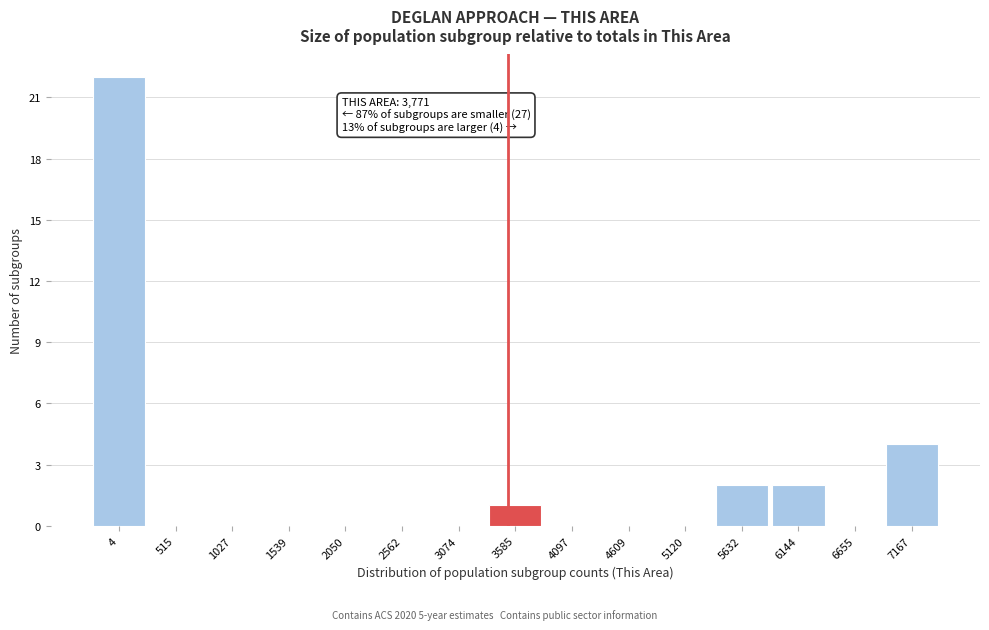

Reading right to left, extract all data points from this chart.

7167=4	6655=0	6144=2	5632=2	5120=0	4609=0	4097=0	3585=1	3074=0	2562=0	2050=0	1539=0	1027=0	515=0	4=22